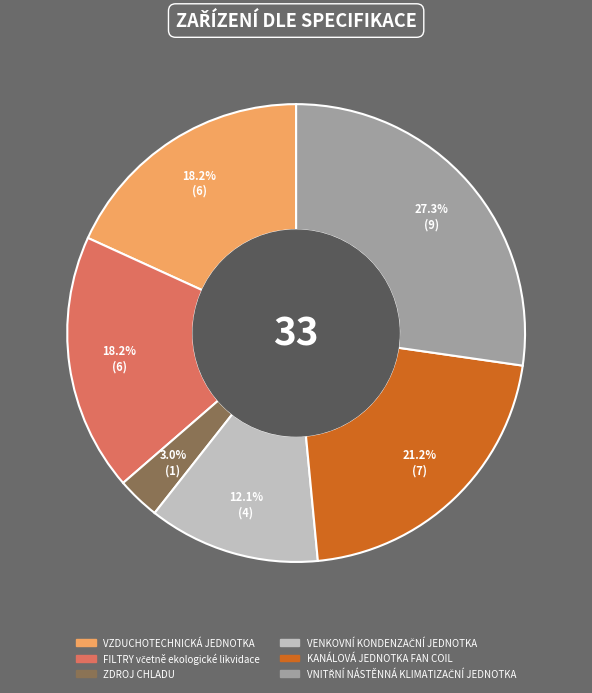

Which category has the smallest portion of the pie?

ZDROJ CHLADU